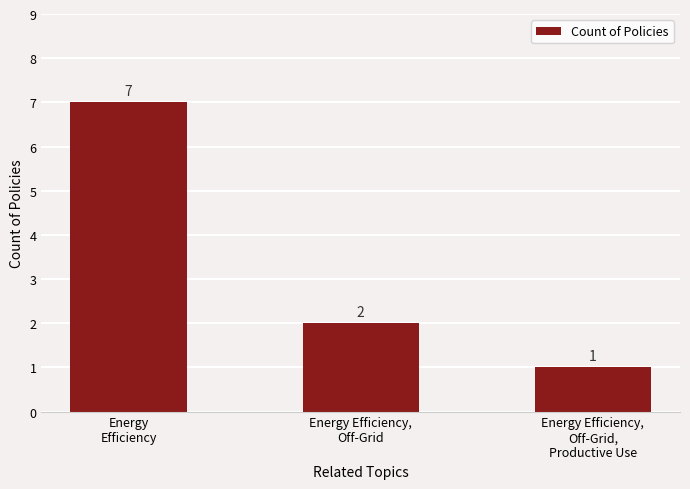

What is the approximate value at Energy Efficiency,
Off-Grid,
Productive Use?

1